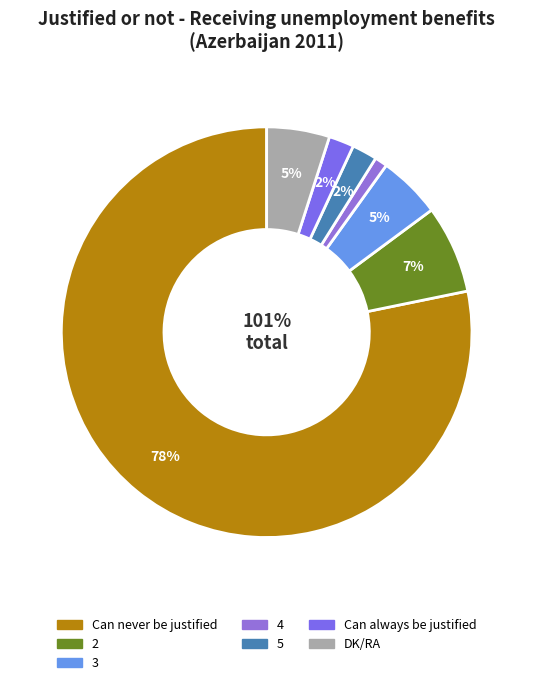

Which slice represents more than half of the pie?

Can never be justified